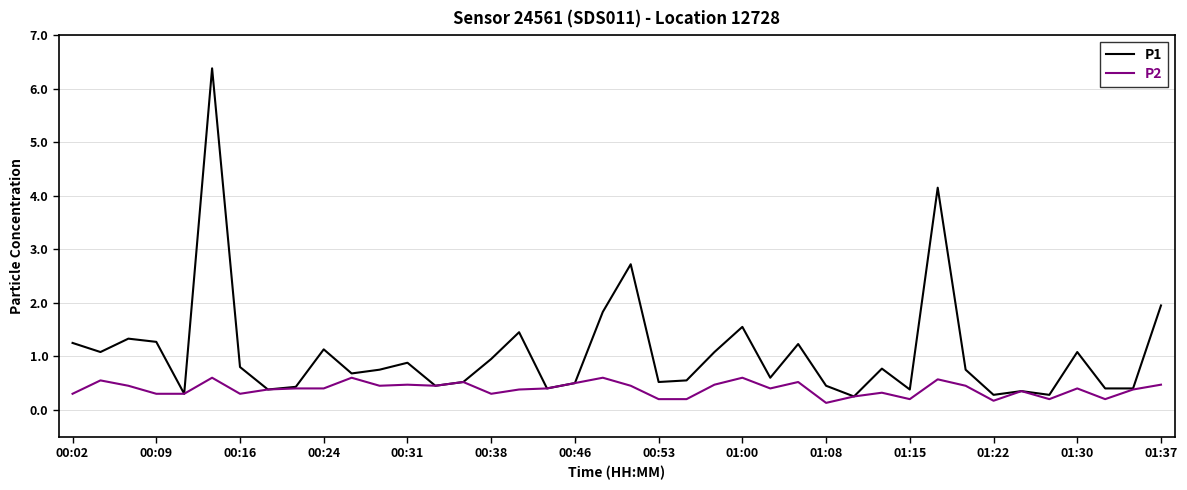

What is the greatest value displayed?

6.4